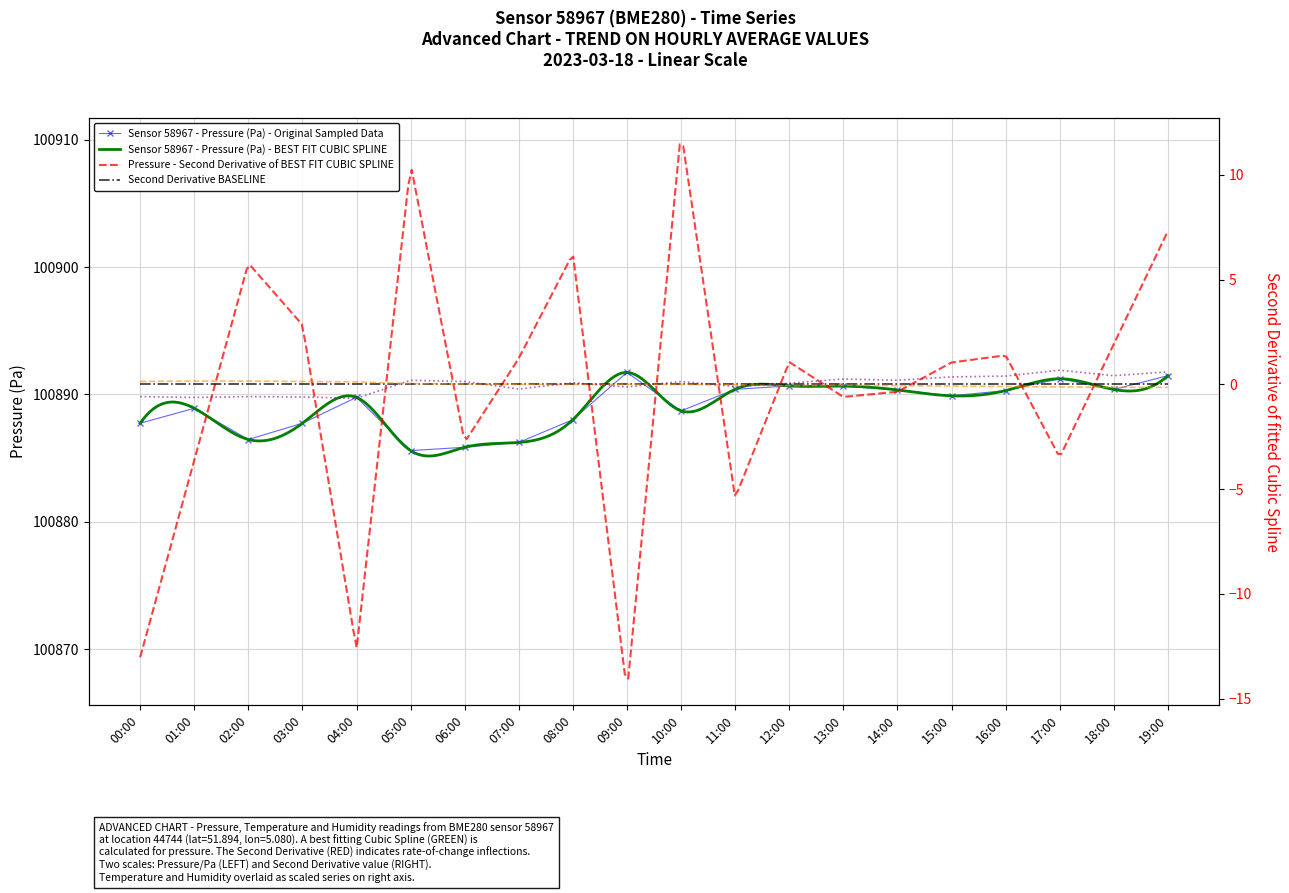

Reading left to right, transcribe all the data shown in this chart.

pressure: 100887.7	100888.9	100886.5	100887.7	100889.8	100885.6	100885.9	100886.2	100888.0	100891.7	100888.7	100890.4	100890.7	100890.6	100890.4	100889.9	100890.3	100891.2	100890.4	100891.5
temperature: 0.1	0.2	0.2	0.1	0.1	0.0	0.0	-0.0	-0.0	-0.0	-0.0	-0.0	-0.1	-0.0	-0.1	-0.1	-0.1	-0.1	-0.1	-0.1
humidity: -0.6	-0.6	-0.6	-0.6	-0.7	0.2	0.1	-0.2	0.1	-0.1	0.1	-0.1	0.1	0.3	0.2	0.4	0.4	0.7	0.4	0.6